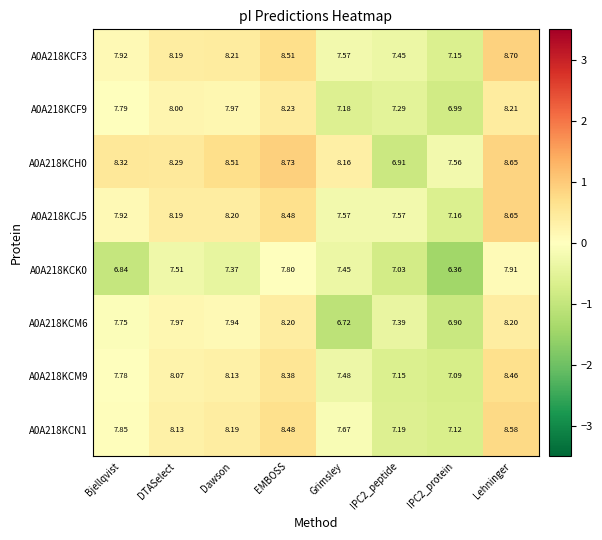

Is the value of A0A218KCM9 at Lehninger greater than the value of A0A218KCF9 at DTASelect?

Yes